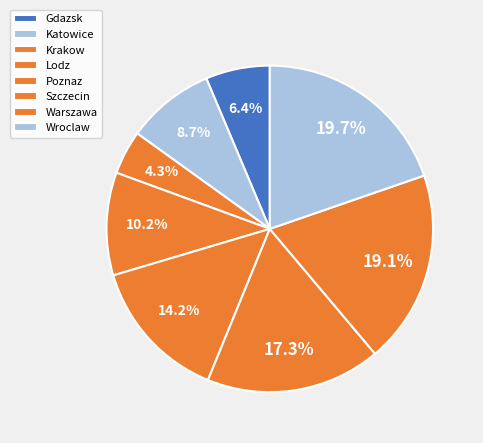

Which slice is the smallest?

Krakow